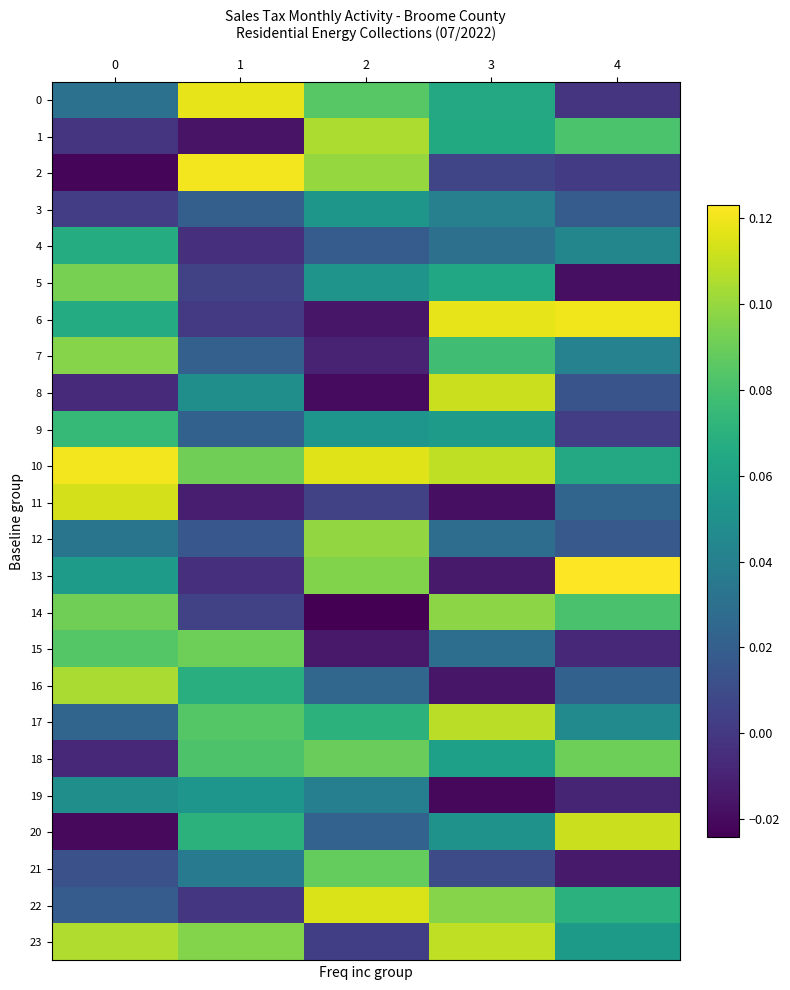

What is the spread (max minus min) of values at 0?

0.1